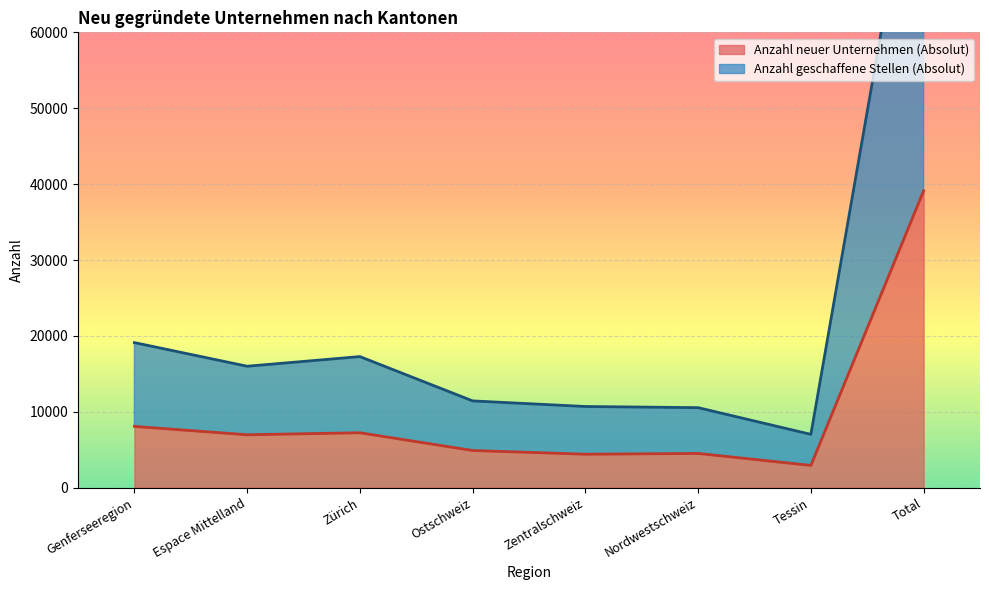

At which category does Anzahl geschaffene Stellen (Absolut) reach its first local valley?

Espace Mittelland